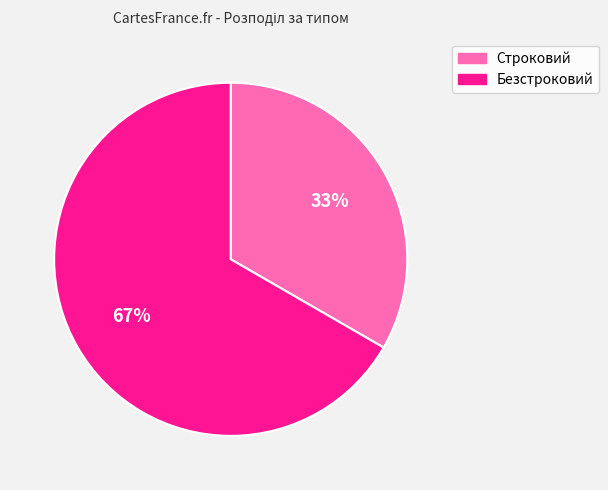

To the nearest percent, what is the combined percentage of Безстроковий and Строковий?

100%